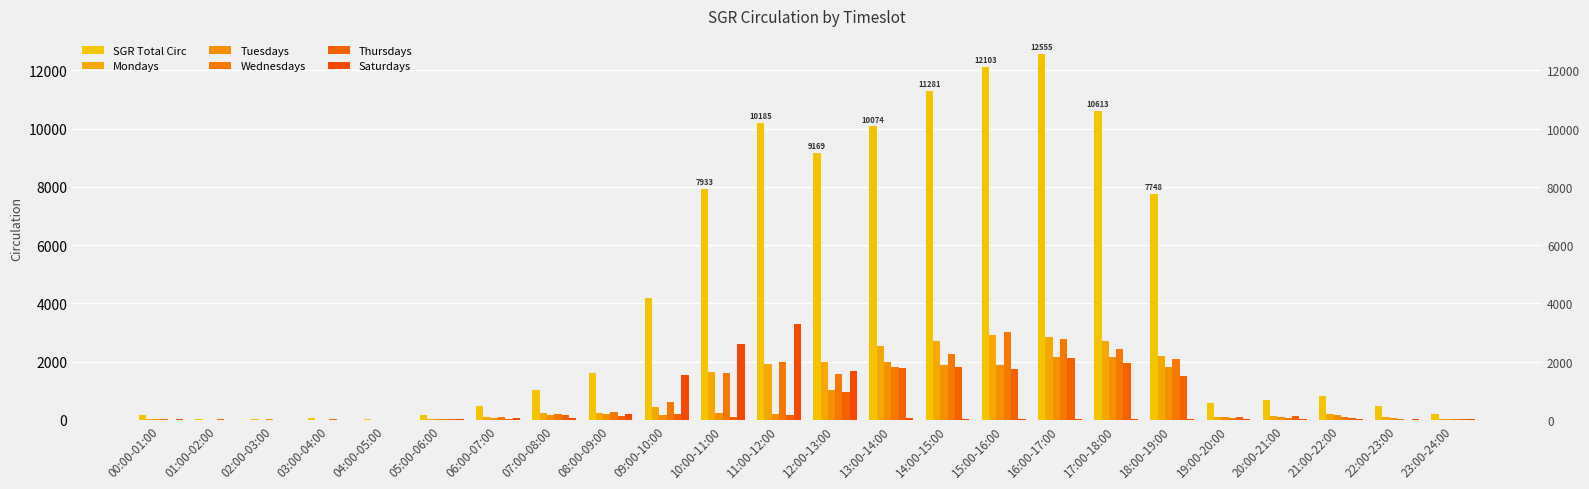

Reading left to right, what are all the values shown in this chart?

SGR Total Circ: 155	42	49	75	20	154	468	1038	1613	4192	7933	10185	9169	10074	11281	12103	12555	10613	7748	586	678	812	467	201
Mondays: 19	5	7	5	5	18	85	242	240	447	1658	1920	1993	2548	2723	2932	2843	2725	2201	106	131	189	105	24
Tuesdays: 20	4	17	1	6	24	61	155	199	167	231	214	1022	1982	1898	1896	2150	2147	1815	86	99	176	79	49
Wednesdays: 25	16	5	17	2	38	96	207	273	610	1607	1985	1570	1820	2271	3030	2794	2442	2080	81	77	102	50	30
Thursdays: 10	9	0	8	2	38	45	155	127	193	98	170	967	1779	1826	1758	2122	1948	1492	98	132	72	14	26
Saturdays: 45	8	5	10	0	27	69	78	209	1540	2601	3293	1679	55	39	28	44	44	49	28	29	27	39	29